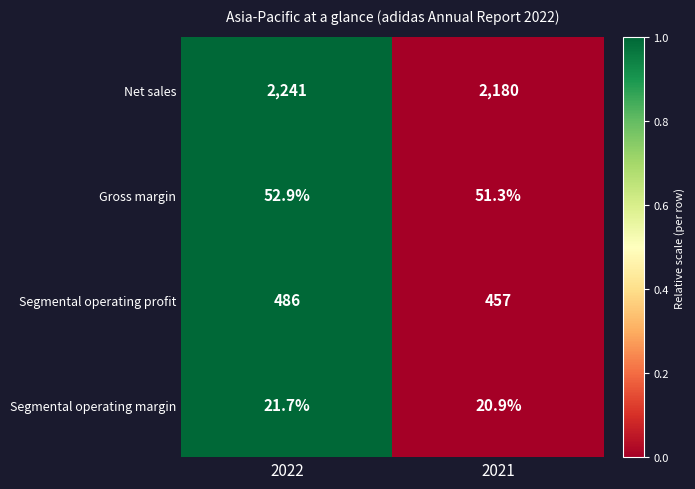

Read the Gross margin value at 2021.

51.3